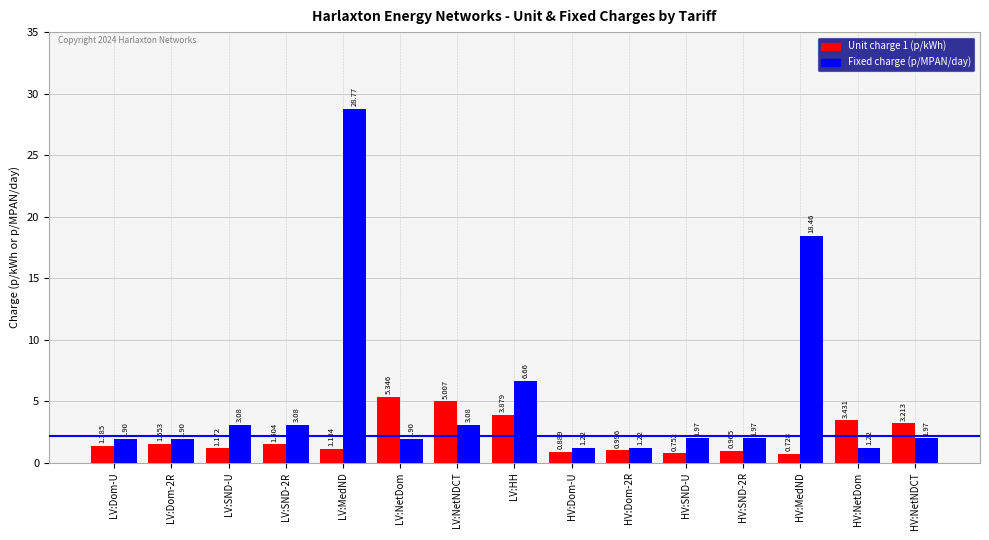

What are all the series names shown in the legend?

Unit charge 1 (p/kWh), Fixed charge (p/MPAN/day)